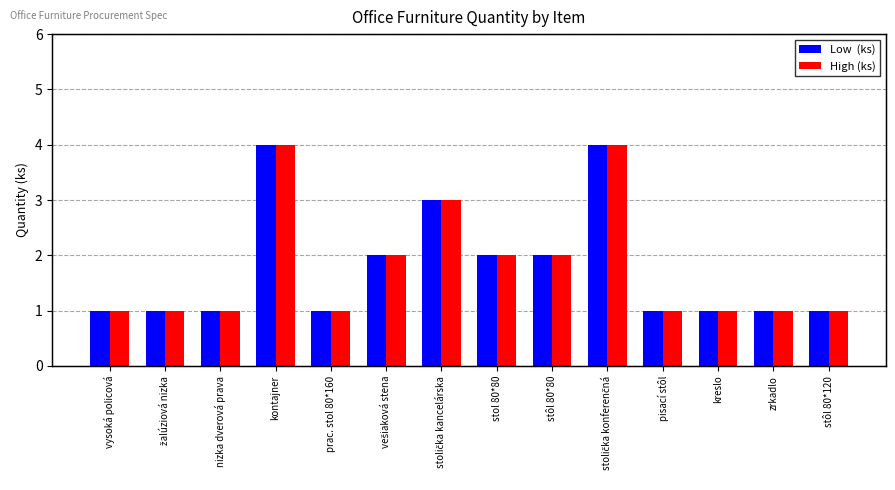

Reading left to right, transcribe all the data shown in this chart.

Low  (ks): vysoká policová=1	žalúziová nizka=1	nizka dverová prava=1	kontajner=4	prac. stol 80*160=1	vešiaková stena=2	stolička kancelárska=3	stol 80*80=2	stôl 80*80=2	stolička konferenčná=4	pisací stôl=1	kreslo=1	zrkadlo=1	stôl 80*120=1
High (ks): vysoká policová=1	žalúziová nizka=1	nizka dverová prava=1	kontajner=4	prac. stol 80*160=1	vešiaková stena=2	stolička kancelárska=3	stol 80*80=2	stôl 80*80=2	stolička konferenčná=4	pisací stôl=1	kreslo=1	zrkadlo=1	stôl 80*120=1